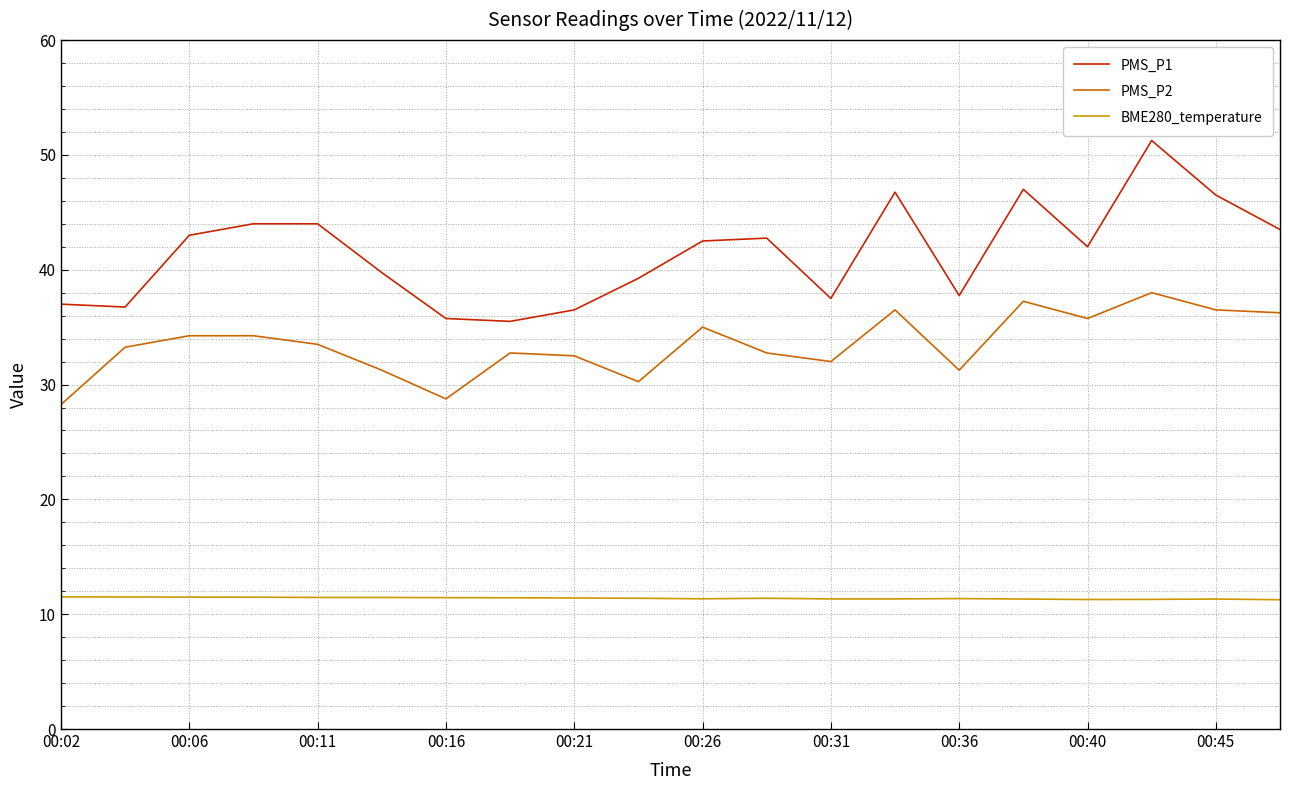

True or false: PMS_P2 and PMS_P1 intersect in this chart.

False